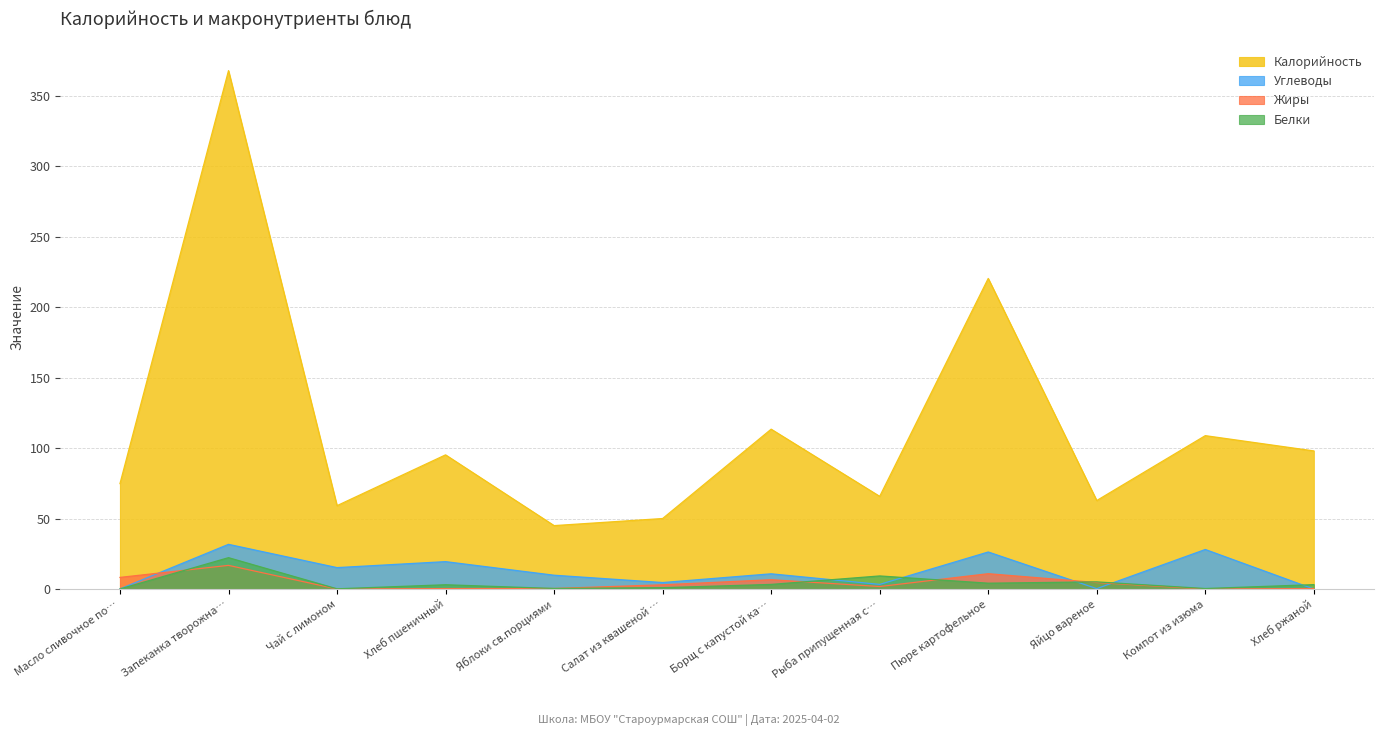

True or false: Жиры and Белки intersect in this chart.

True